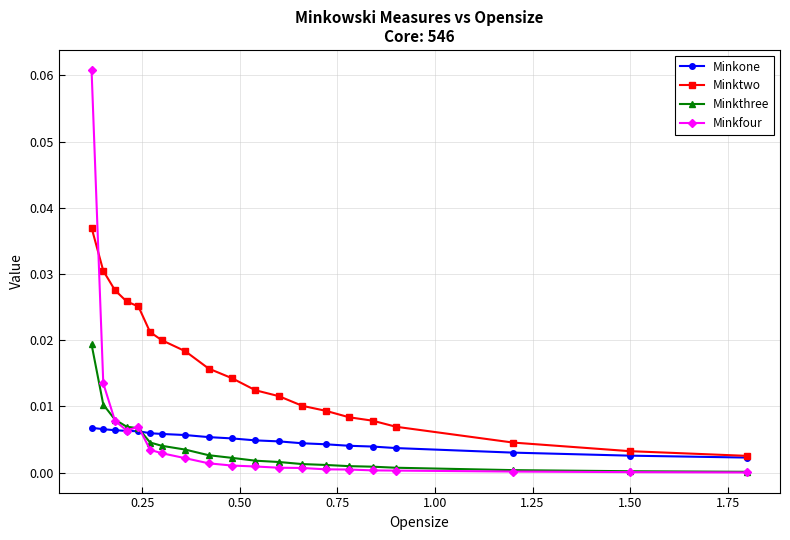

Which series has the largest total across all categories?

Minktwo